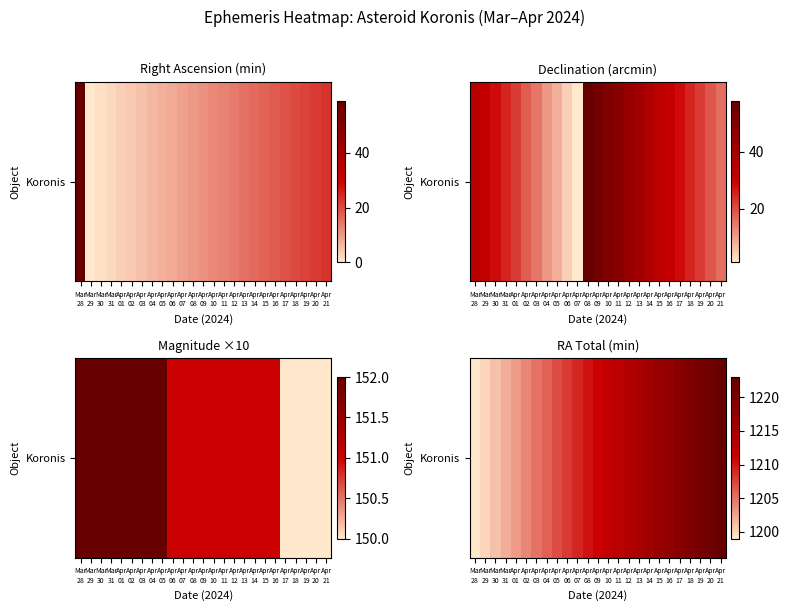

List the labels in order of value, smallest first.

Mar
28, Mar
29, Mar
30, Mar
31, Apr
01, Apr
02, Apr
03, Apr
04, Apr
05, Apr
06, Apr
07, Apr
08, Apr
09, Apr
10, Apr
11, Apr
12, Apr
13, Apr
14, Apr
15, Apr
16, Apr
17, Apr
18, Apr
19, Apr
20, Apr
21